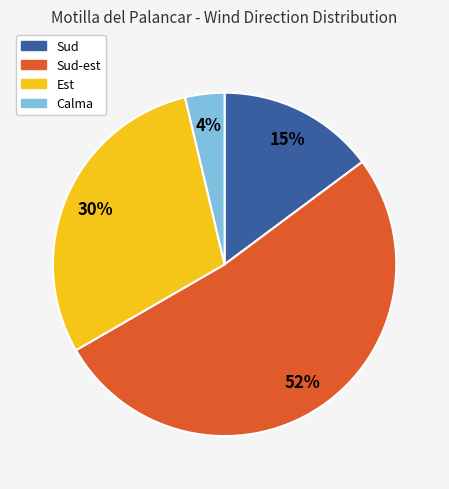

Is there any slice that represents more than half of the pie?

Yes